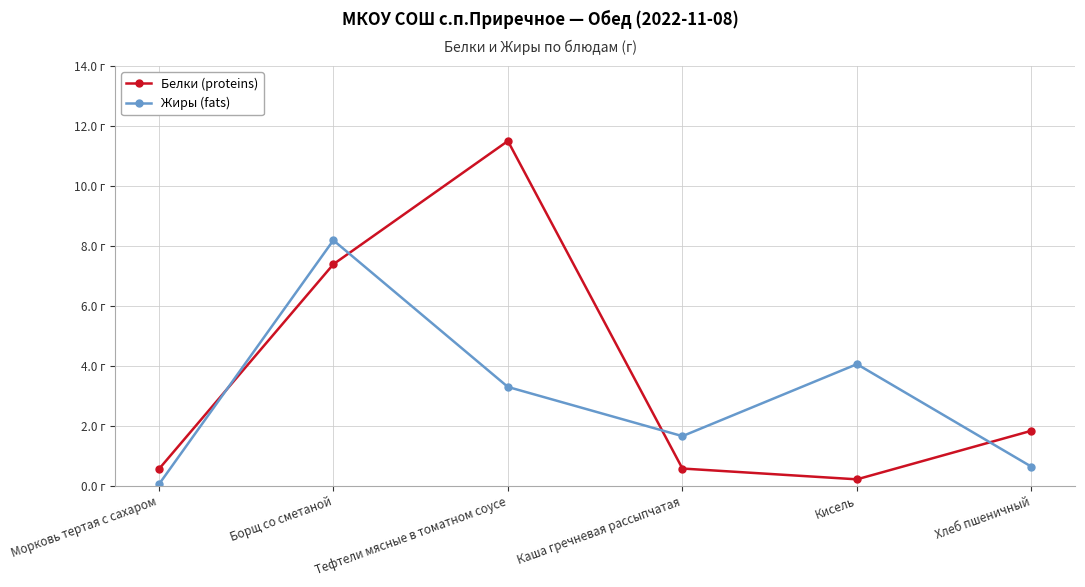

At how many categories does at least one series exceed 7?

2